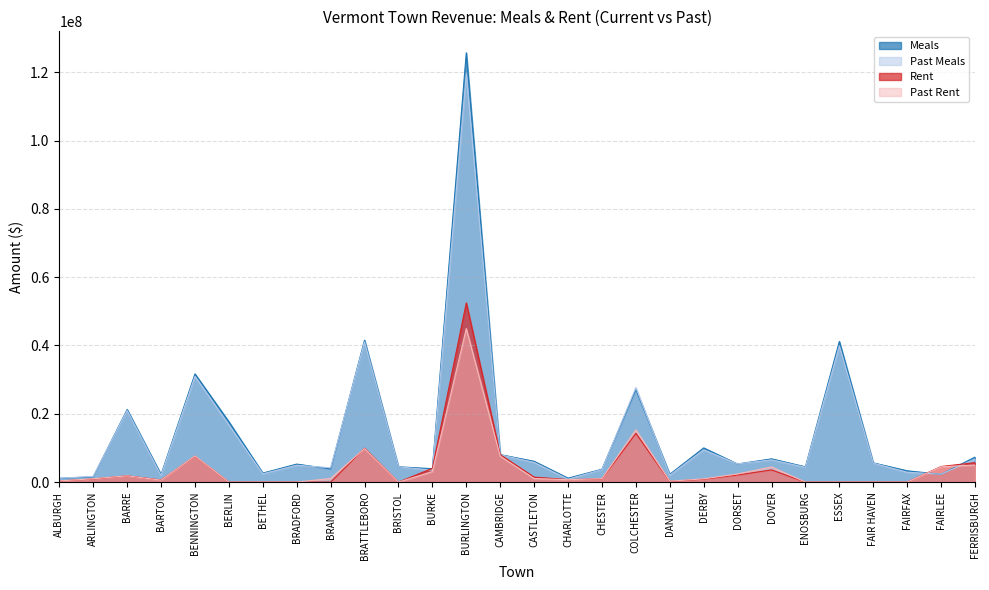

Reading left to right, transcribe all the data shown in this chart.

Meals: ALBURGH=1104374.3	ARLINGTON=1542120.4	BARRE=21256400.2	BARTON=2228153.8	BENNINGTON=31671602.7	BERLIN=17656564.5	BETHEL=2638704.5	BRADFORD=5268377.6	BRANDON=3854566.5	BRATTLEBORO=41553380.6	BRISTOL=4482192.9	BURKE=3916637.6	BURLINGTON=125685295.4	CAMBRIDGE=8043982.7	CASTLETON=6092401.0	CHARLOTTE=1152665.3	CHESTER=3762349.1	COLCHESTER=27130408.0	DANVILLE=2287645.4	DERBY=10010263.4	DORSET=5298058.6	DOVER=6806522.0	ENOSBURG=4473995.7	ESSEX=41175080.2	FAIR HAVEN=5626593.1	FAIRFAX=3306508.4	FAIRLEE=2273174.5	FERRISBURGH=7317895.4
Past Meals: ALBURGH=1134514.3	ARLINGTON=1674493.8	BARRE=20956612.1	BARTON=1936197.5	BENNINGTON=30955803.3	BERLIN=16699322.0	BETHEL=2430131.4	BRADFORD=4933432.7	BRANDON=4197151.1	BRATTLEBORO=41053694.8	BRISTOL=4480745.4	BURKE=3472536.7	BURLINGTON=119599093.0	CAMBRIDGE=7997267.8	CASTLETON=5760853.0	CHARLOTTE=851404.2	CHESTER=3651811.4	COLCHESTER=27678655.6	DANVILLE=2007835.4	DERBY=9446361.9	DORSET=5324611.5	DOVER=6512934.4	ENOSBURG=4329904.8	ESSEX=39883213.3	FAIR HAVEN=5544077.8	FAIRFAX=2884702.4	FAIRLEE=2317465.4	FERRISBURGH=6758837.6
Rent: ALBURGH=328168.4	ARLINGTON=920208.3	BARRE=1839095.1	BARTON=621819.4	BENNINGTON=7559194.2	BERLIN=0.0	BETHEL=0.0	BRADFORD=0.0	BRANDON=0.0	BRATTLEBORO=9914586.4	BRISTOL=0.0	BURKE=4026413.6	BURLINGTON=52455923.3	CAMBRIDGE=8022288.9	CASTLETON=1448595.5	CHARLOTTE=734330.6	CHESTER=933811.6	COLCHESTER=14279859.0	DANVILLE=211886.8	DERBY=834030.5	DORSET=2077126.6	DOVER=3562946.0	ENOSBURG=0.0	ESSEX=0.0	FAIR HAVEN=0.0	FAIRFAX=0.0	FAIRLEE=4562322.5	FERRISBURGH=5690098.5
Past Rent: ALBURGH=340715.8	ARLINGTON=979023.2	BARRE=1836686.2	BARTON=565578.9	BENNINGTON=7636496.6	BERLIN=0.0	BETHEL=0.0	BRADFORD=0.0	BRANDON=1063102.9	BRATTLEBORO=9821570.9	BRISTOL=0.0	BURKE=3074369.1	BURLINGTON=44947761.1	CAMBRIDGE=7600330.9	CASTLETON=1053844.3	CHARLOTTE=696667.0	CHESTER=995138.3	COLCHESTER=15306164.6	DANVILLE=257762.8	DERBY=953566.0	DORSET=2385292.3	DOVER=4446190.5	ENOSBURG=0.0	ESSEX=0.0	FAIR HAVEN=0.0	FAIRFAX=0.0	FAIRLEE=4480253.0	FERRISBURGH=4991729.8